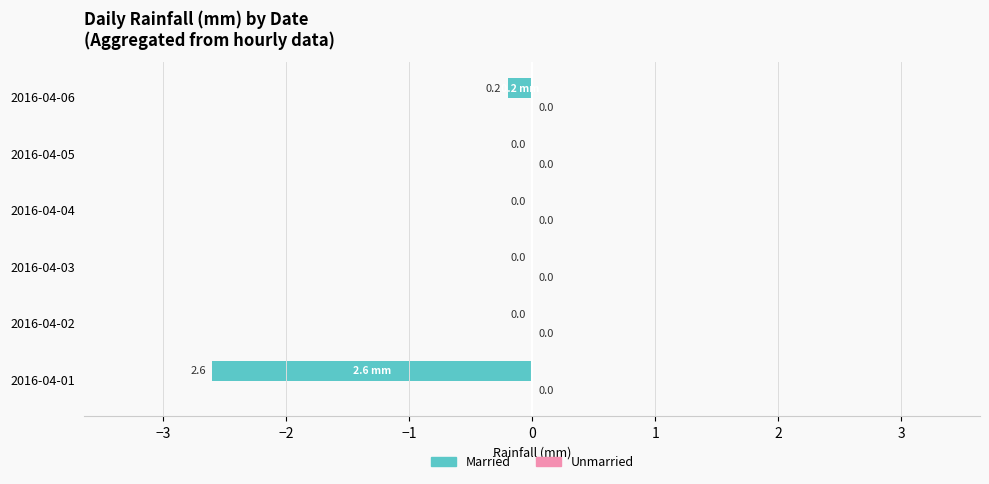

What is the sum of all values?

-2.8